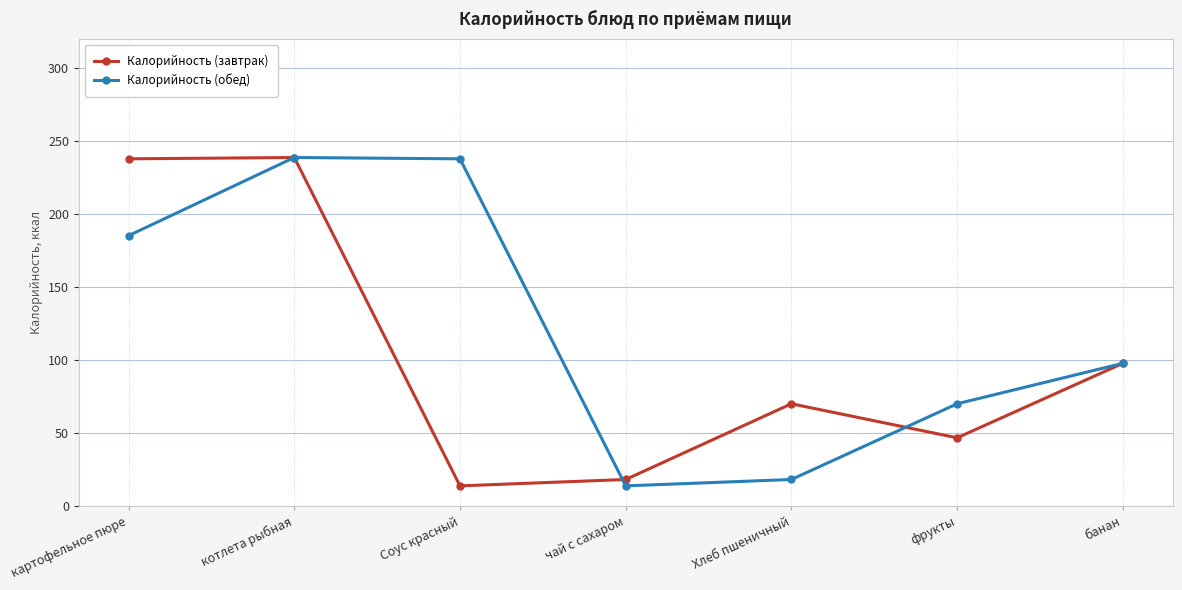

Is this an area chart (filled region under the line)?

No